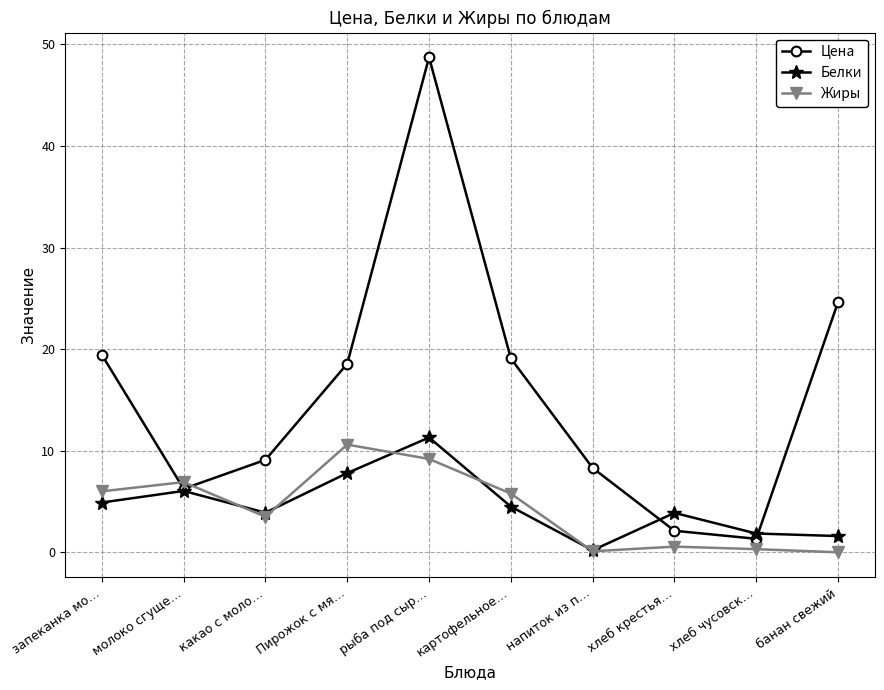

Where is the first local maximum for Цена?

рыба под сыр…